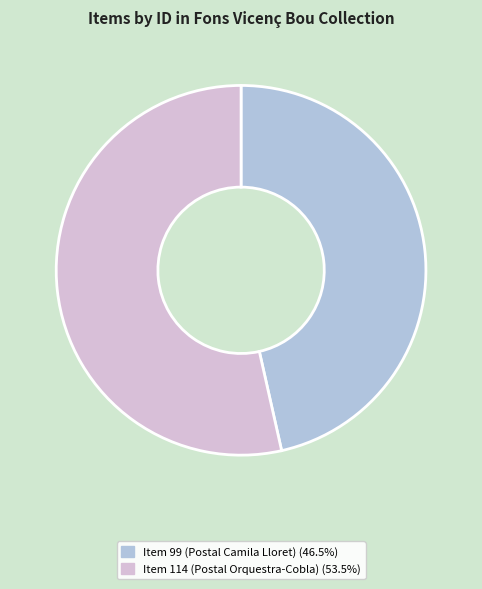

What is the ratio of the value at Item 114 (Postal Orquestra-Cobla) to the value at Item 99 (Postal Camila Lloret)?

1.2